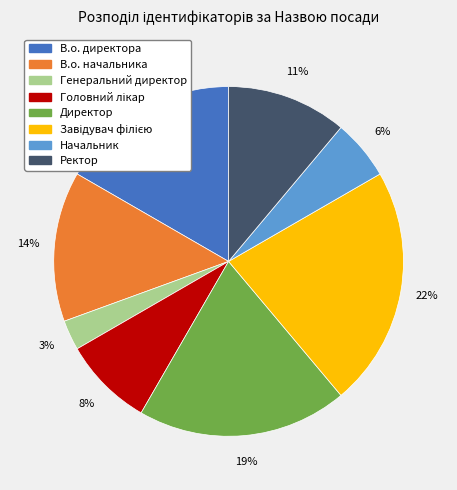

To the nearest percent, what is the average slice percentage?

12%